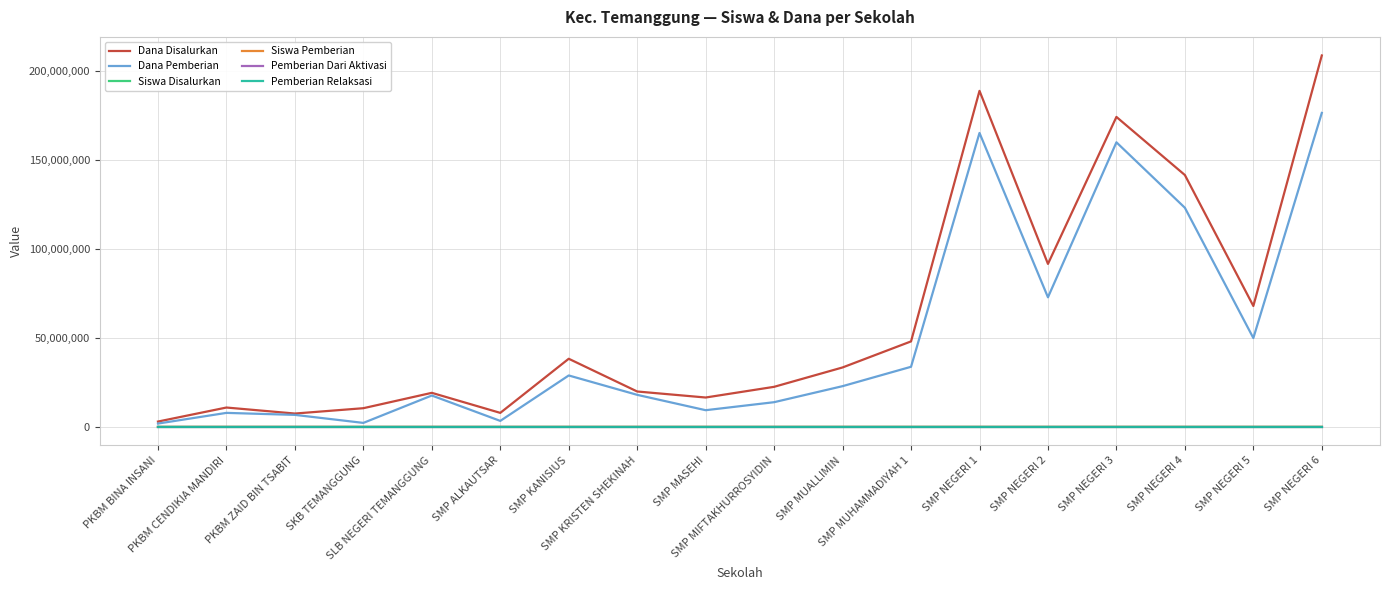

Which series changed the most between PKBM CENDIKIA MANDIRI and SMP NEGERI 1?

Dana Disalurkan